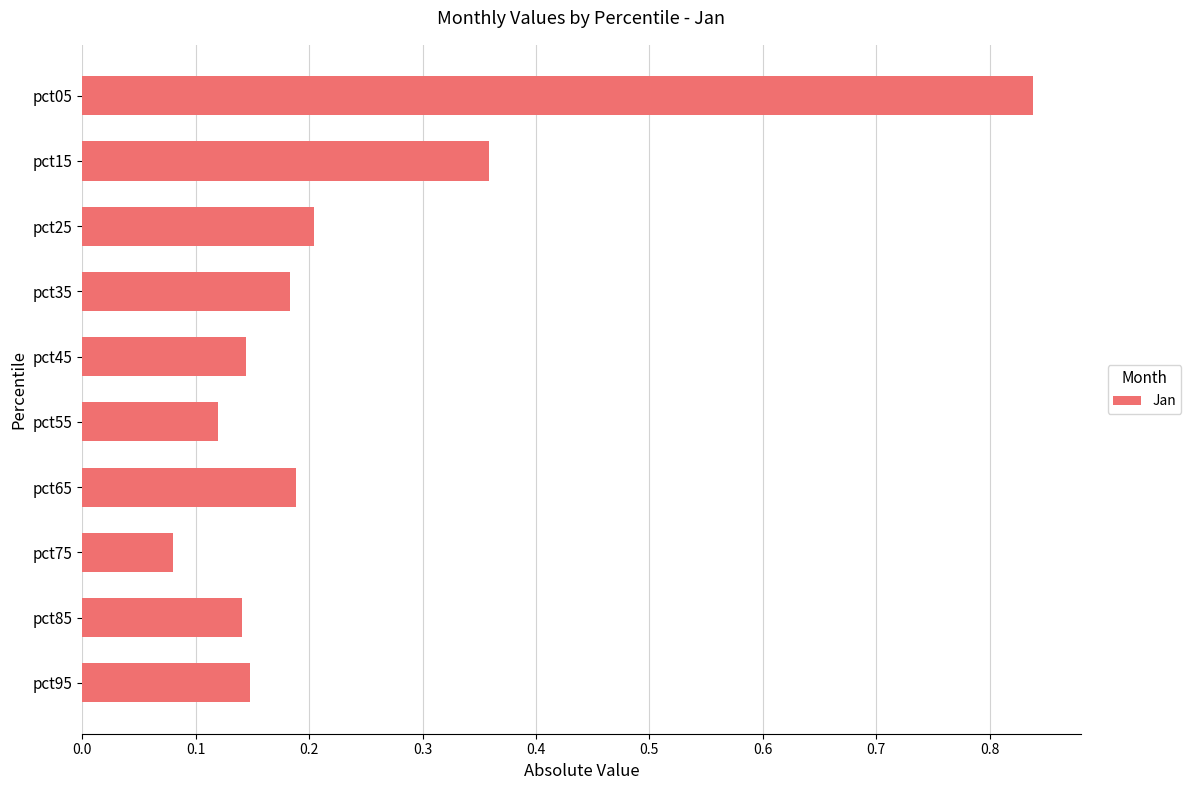

What is the sum of all values?

2.4